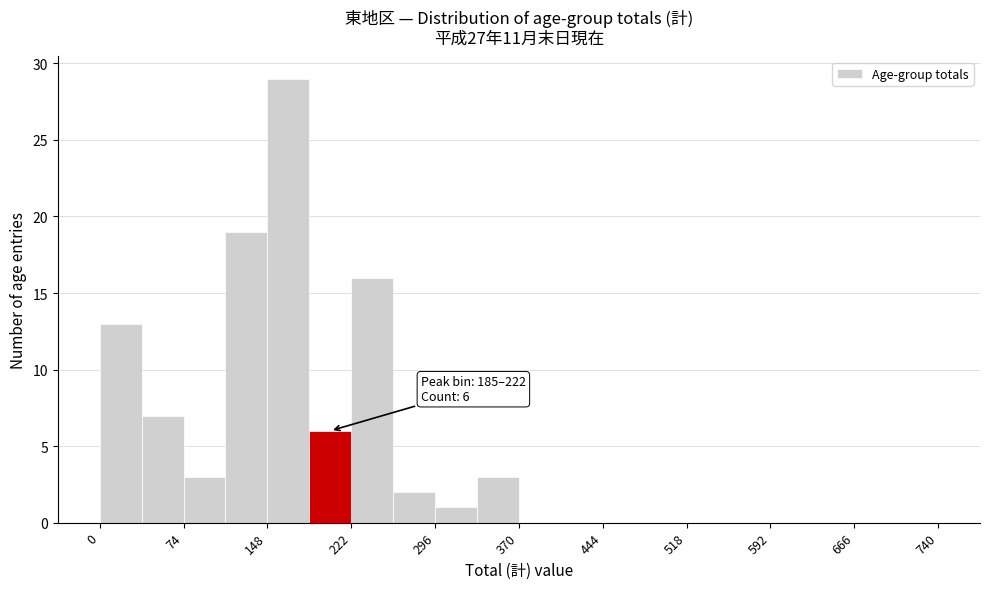

Read against the x-axis, roughly where is the centre of the tallest bar?

170